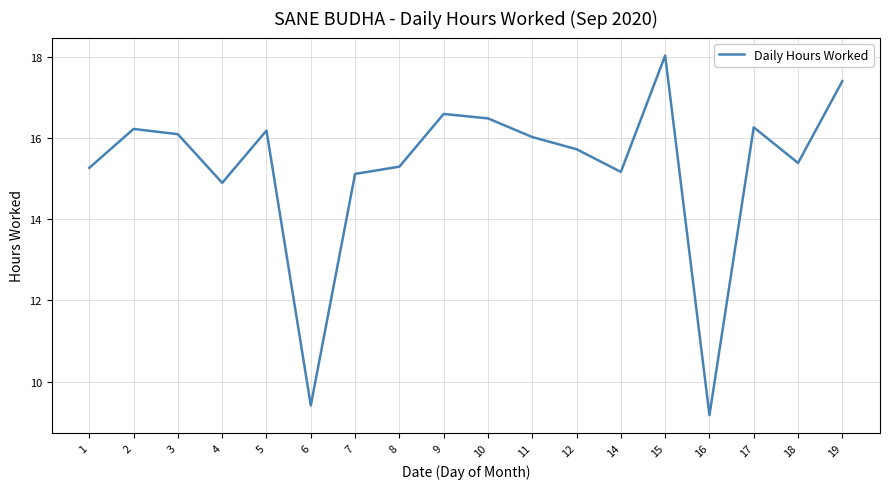

Which has a higher value, 18 or 19?

19